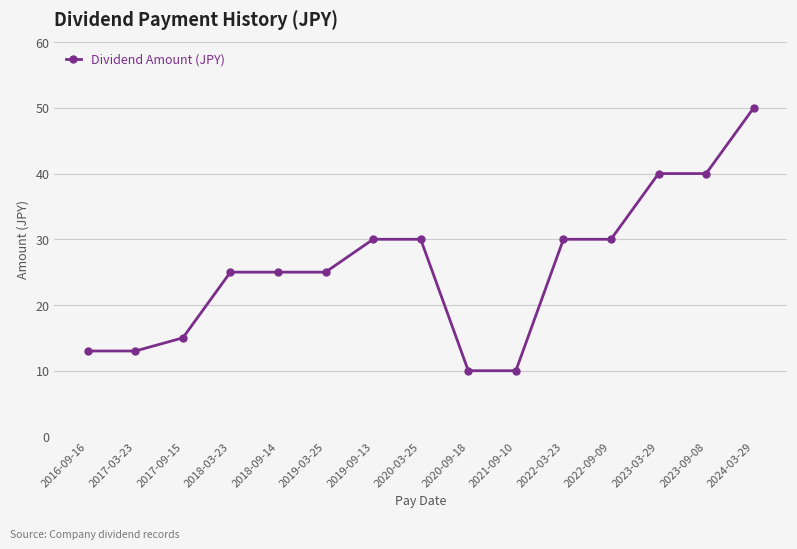

What is the difference between the values at 2024-03-29 and 2020-09-18?

40